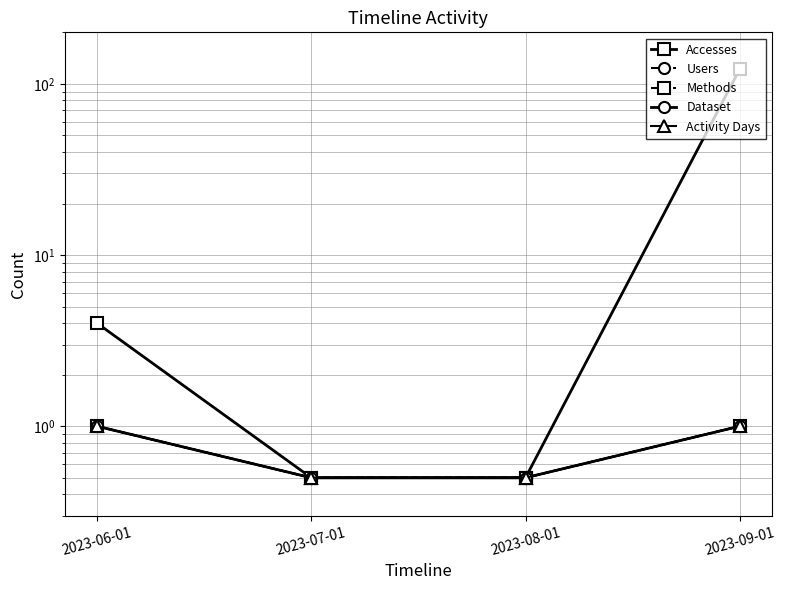

True or false: Methods and Accesses cross at least once.

False